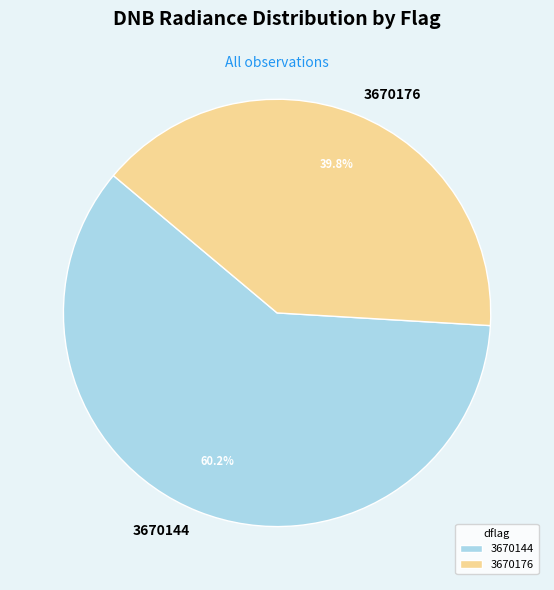

Which category has the biggest portion of the pie?

3670144